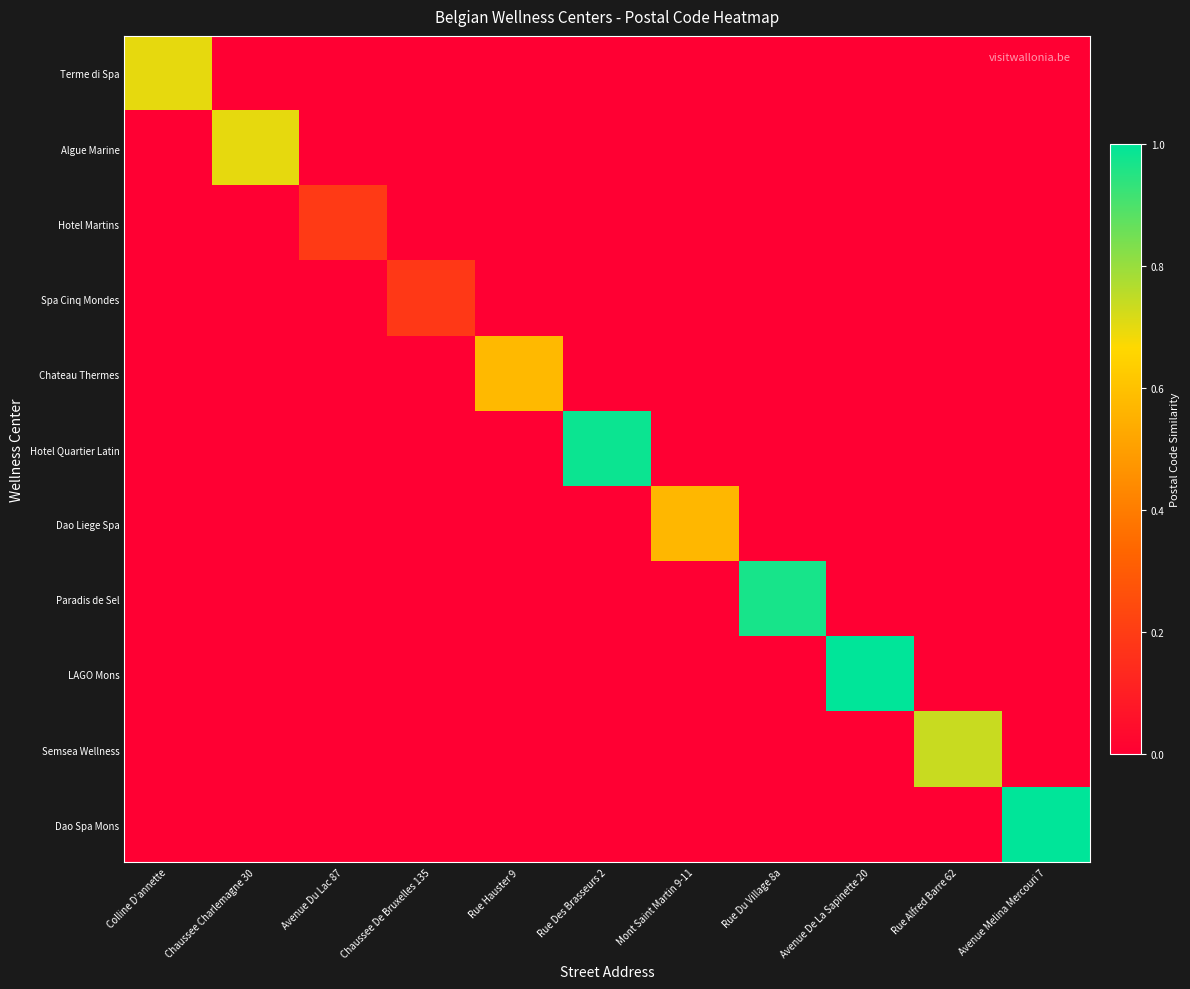

What is the spread (max minus min) of values at Rue Alfred Barre 62?

0.7